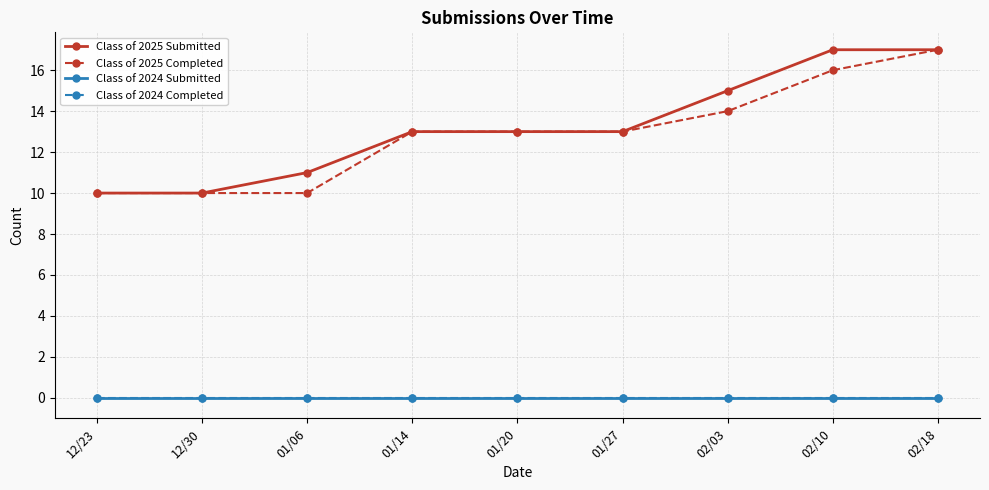

True or false: Class of 2024 Submitted has more than 0 points higher than both neighbors.

False